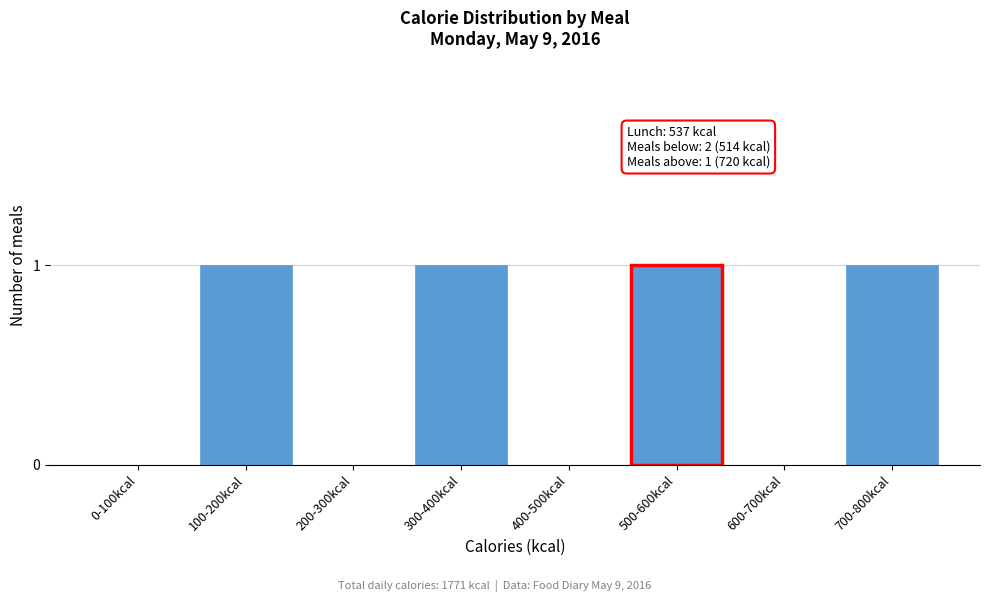

Reading left to right, list all the values displayed in this chart.

0-100kcal=0	100-200kcal=1	200-300kcal=0	300-400kcal=1	400-500kcal=0	500-600kcal=1	600-700kcal=0	700-800kcal=1